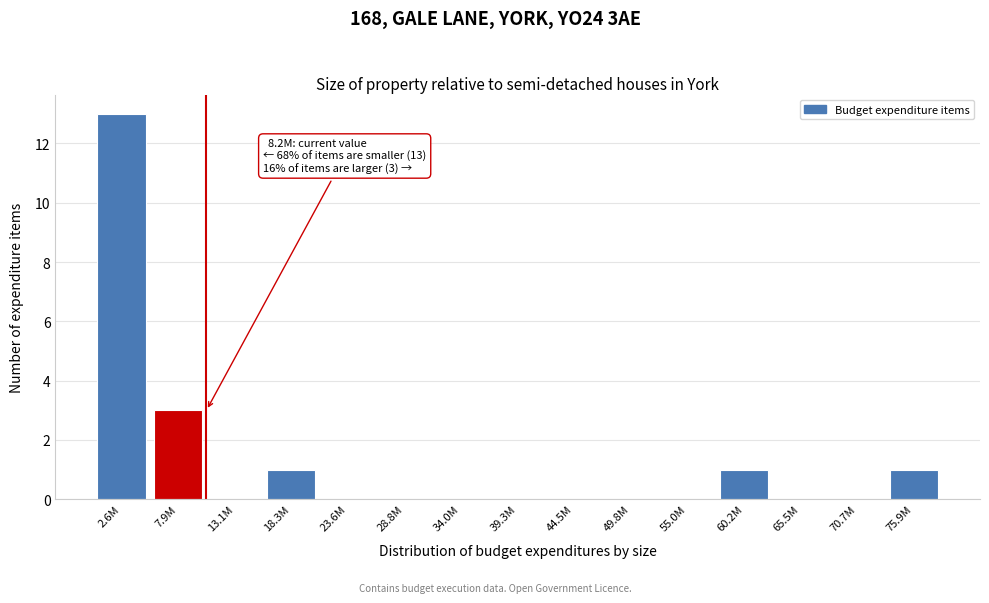

Reading right to left, extract all data points from this chart.

75.9M=1	70.7M=0	65.5M=0	60.2M=1	55.0M=0	49.8M=0	44.5M=0	39.3M=0	34.0M=0	28.8M=0	23.6M=0	18.3M=1	13.1M=0	7.9M=3	2.6M=13